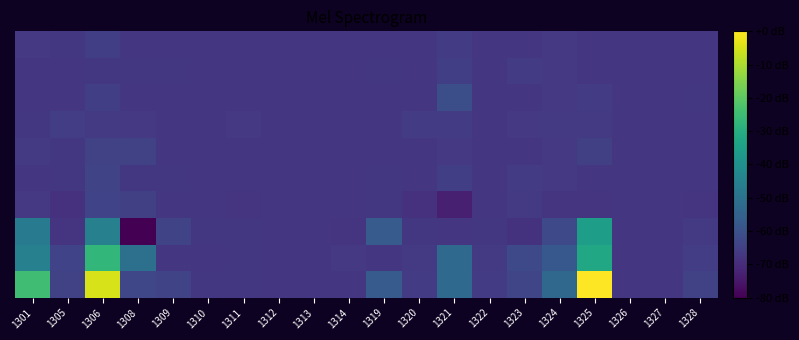

Count the number of data series in this chart.

10